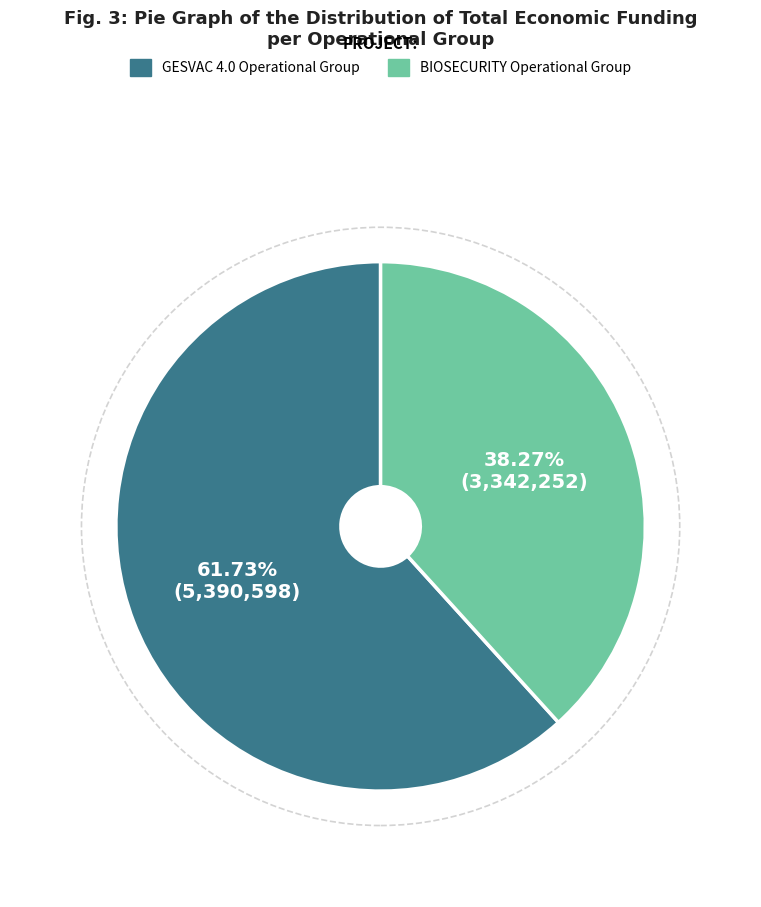

Approximately how many times larger is the value at GESVAC 4.0 Operational Group compared to BIOSECURITY Operational Group?

1.6